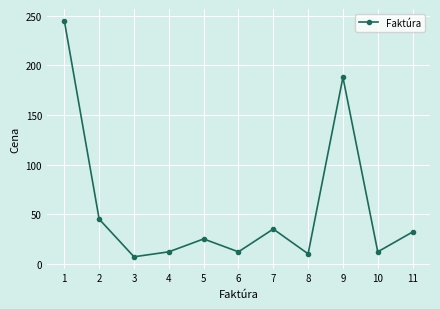

At which category does the data reach its first local peak?

5